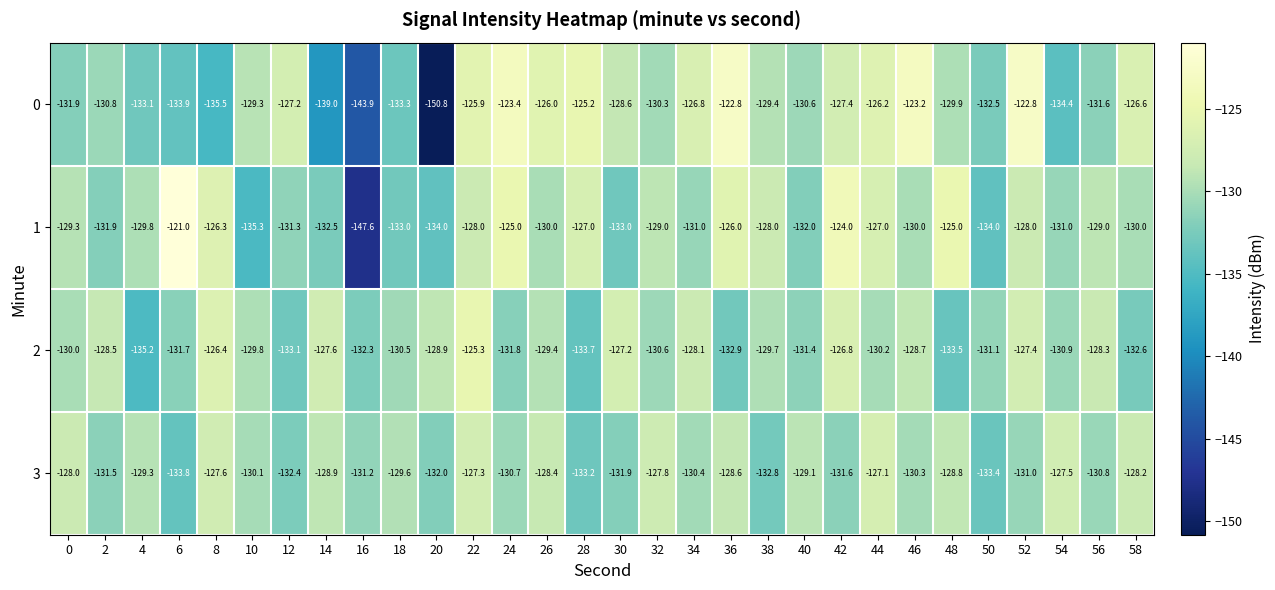

What is the total value across all series at 0?

-519.2